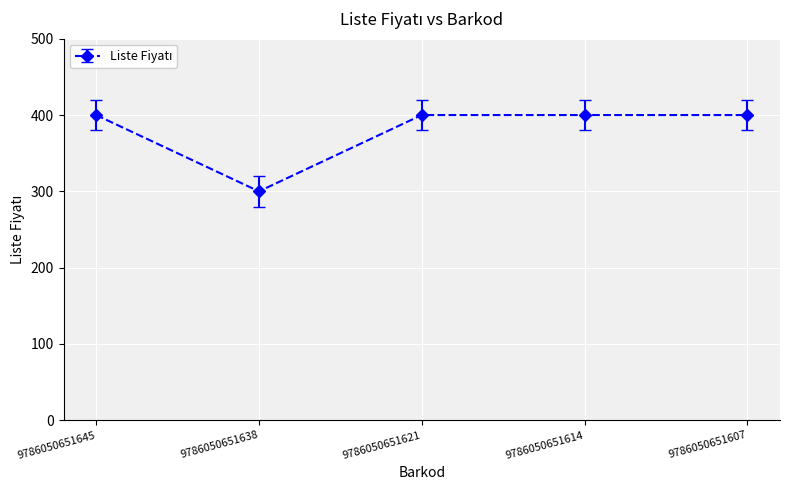

What is the smallest value displayed?

300